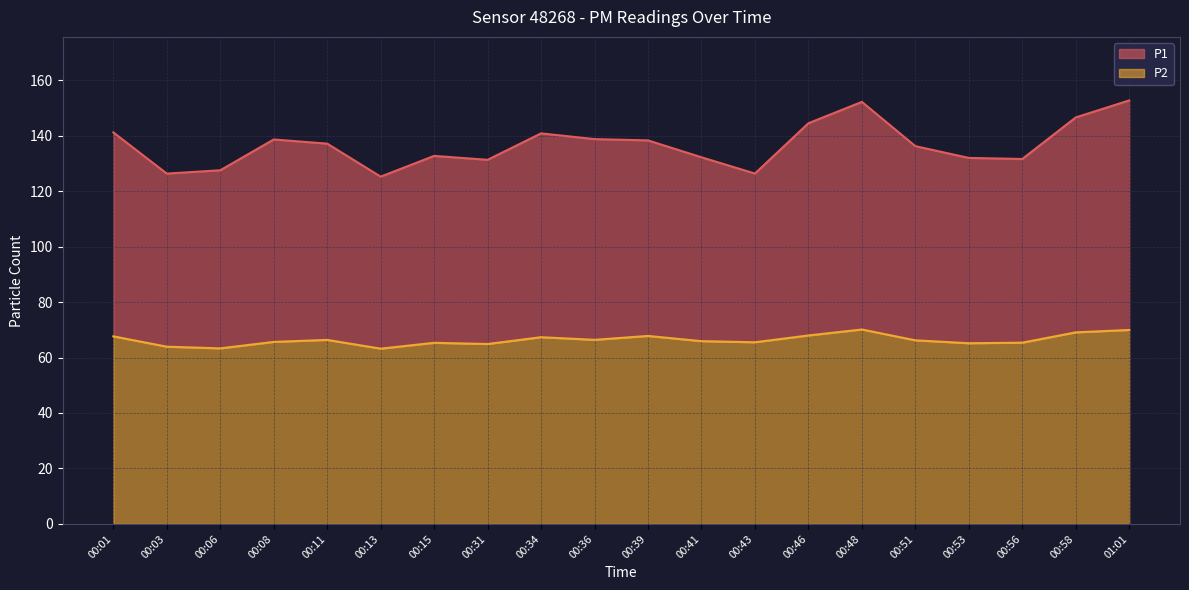

What value does the P2 line series have at 00:58?

69.1